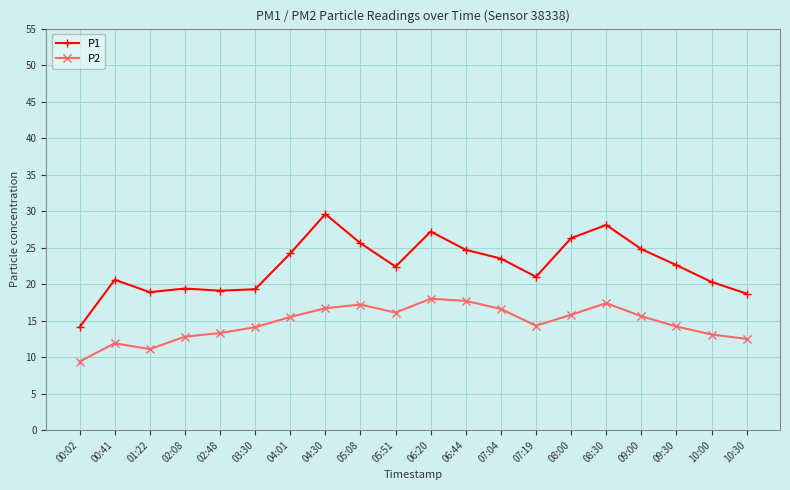

At which category does P2 reach its first local valley?

01:22